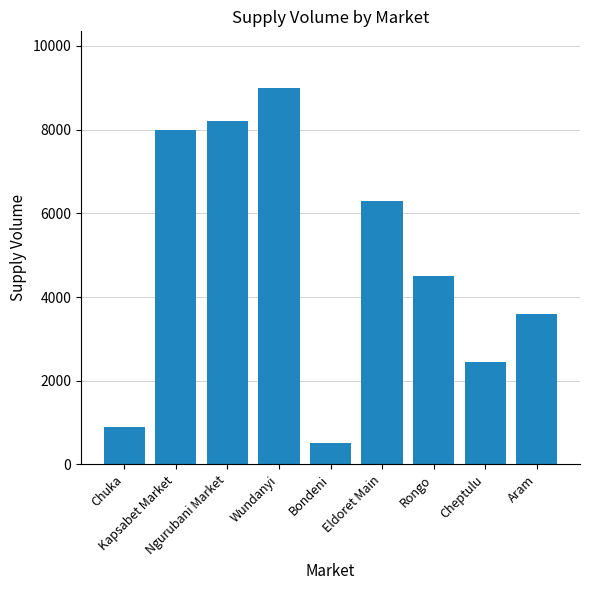

Approximately how many times larger is the value at Ngurubani Market compared to Chuka?

9.1